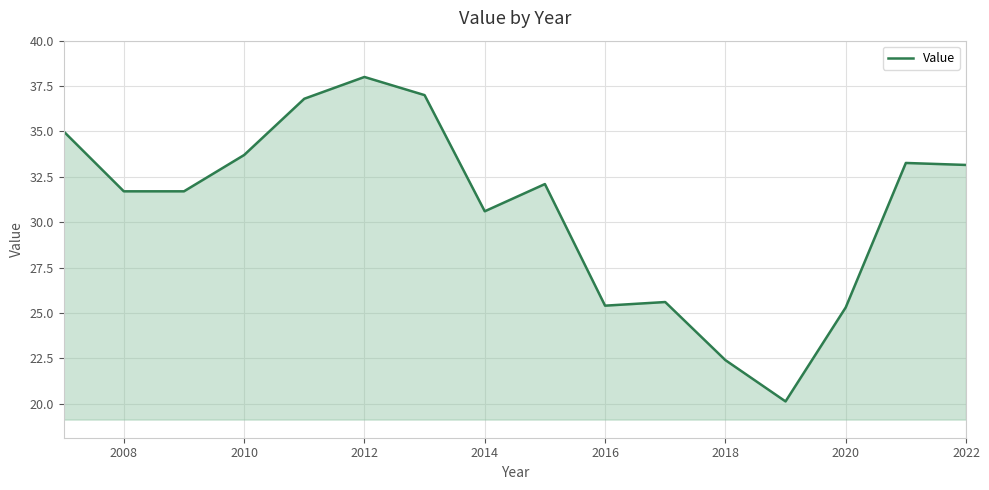

What is the difference between the maximum and minimum values?

17.9